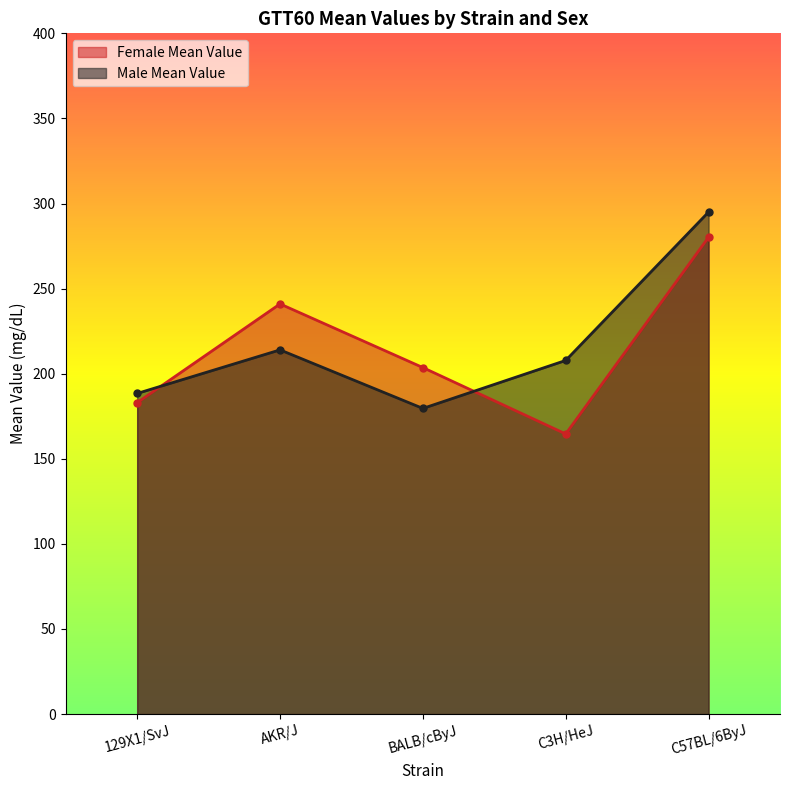

Is the value of Male Mean Value at AKR/J greater than the value of Female Mean Value at C3H/HeJ?

Yes